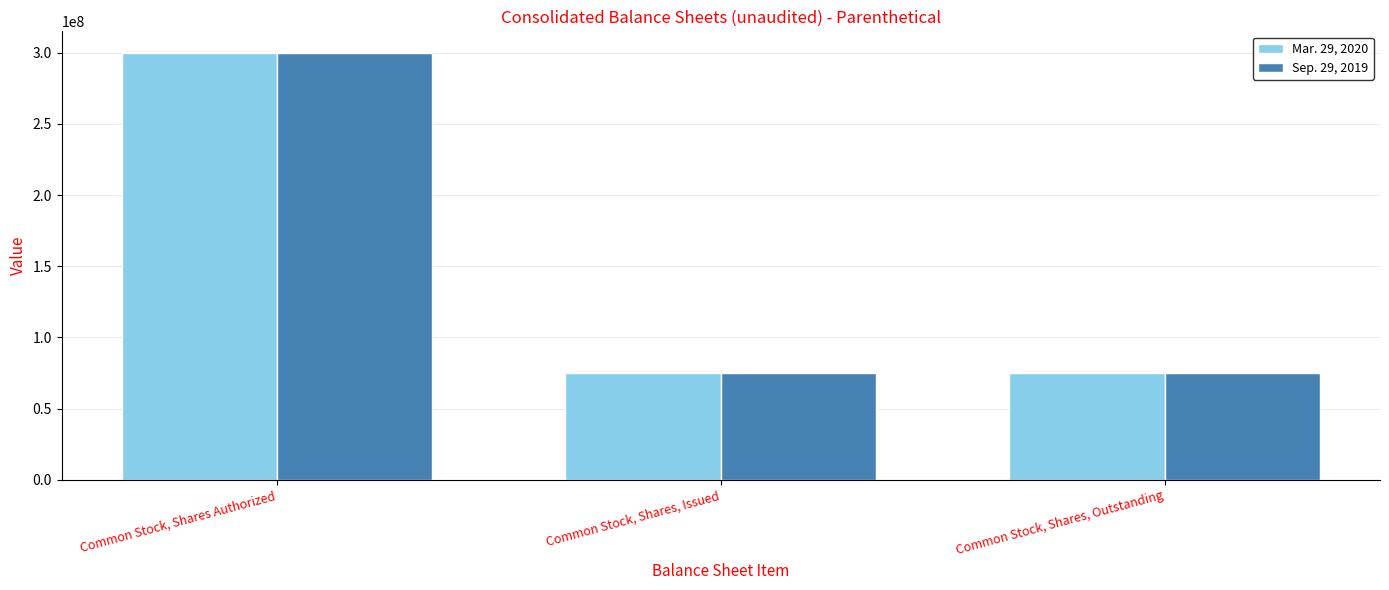

Rank the series by their average value, from highest to lowest.

Mar. 29, 2020, Sep. 29, 2019